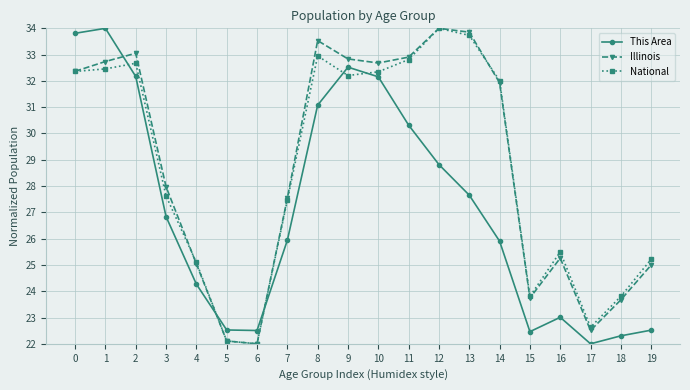

What is the minimum value shown in the chart?

22.0